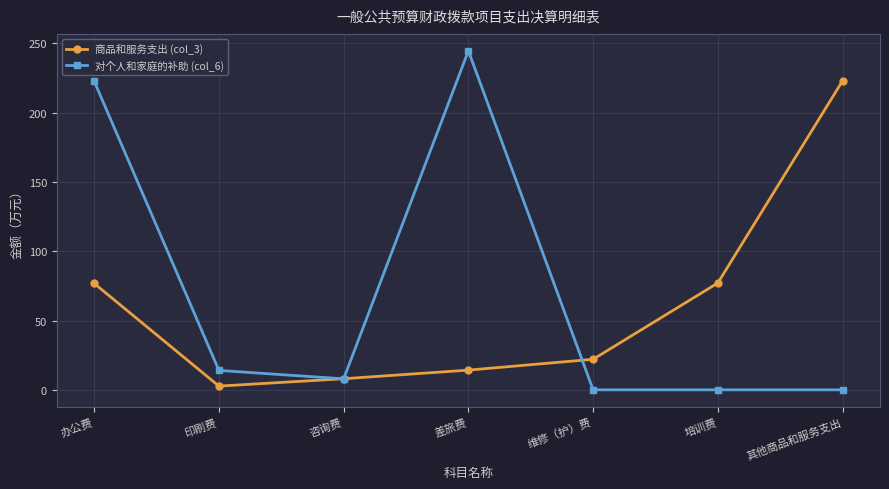

Is this an area chart (filled region under the line)?

No